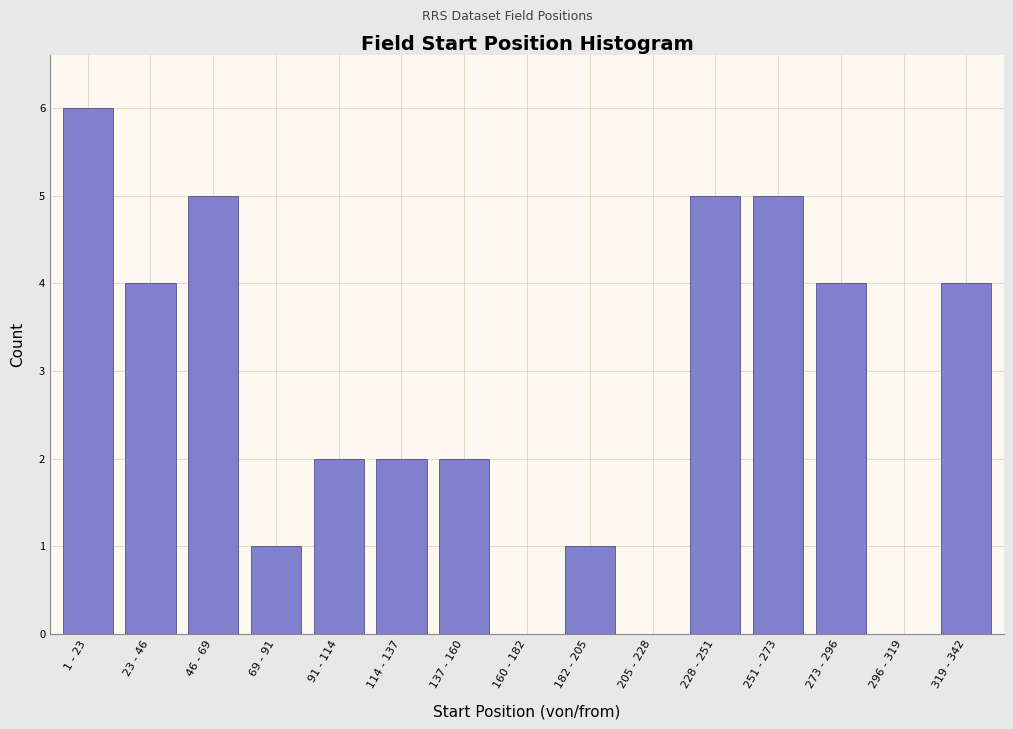

Reading left to right, extract all data points from this chart.

1 - 23=6	23 - 46=4	46 - 69=5	69 - 91=1	91 - 114=2	114 - 137=2	137 - 160=2	160 - 182=0	182 - 205=1	205 - 228=0	228 - 251=5	251 - 273=5	273 - 296=4	296 - 319=0	319 - 342=4